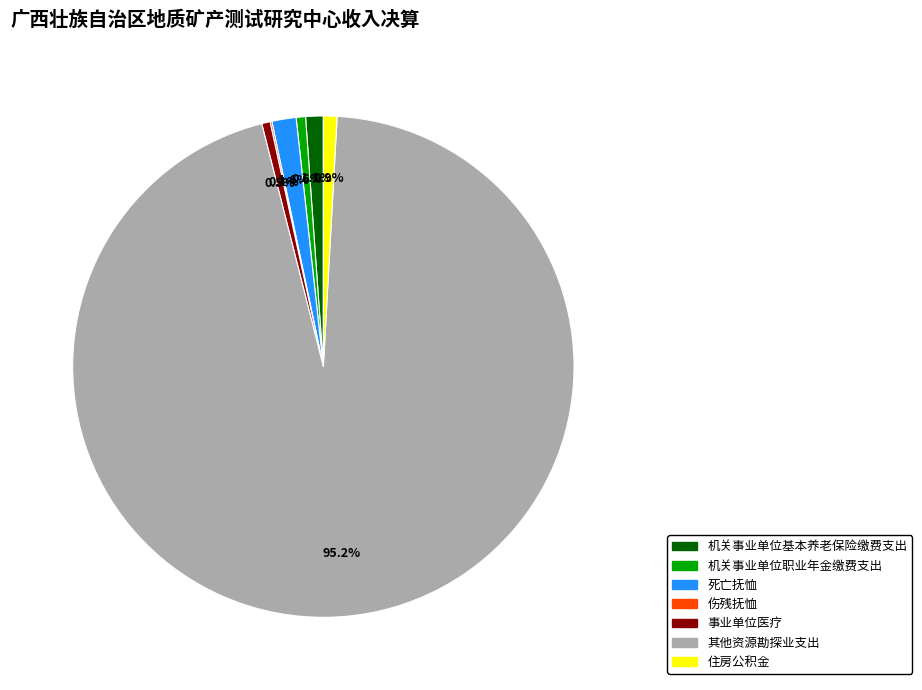

The 其他资源勘探业支出 slice represents 95% of the pie. True or false?

True